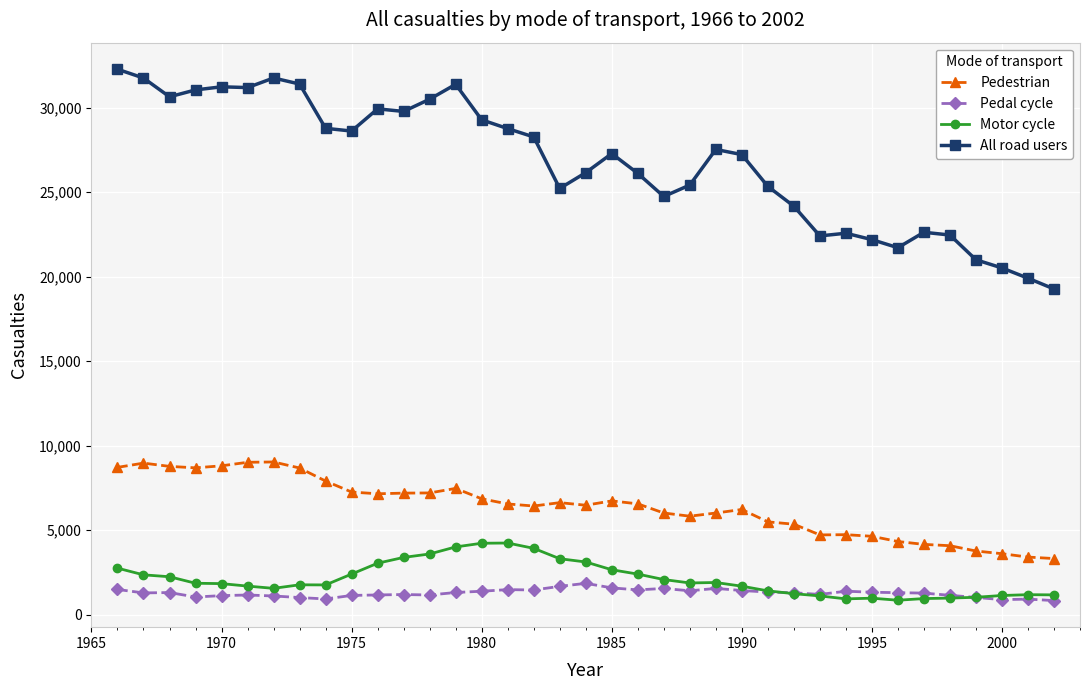

What is the value of the Pedestrian point at the 19th from the left?

6473